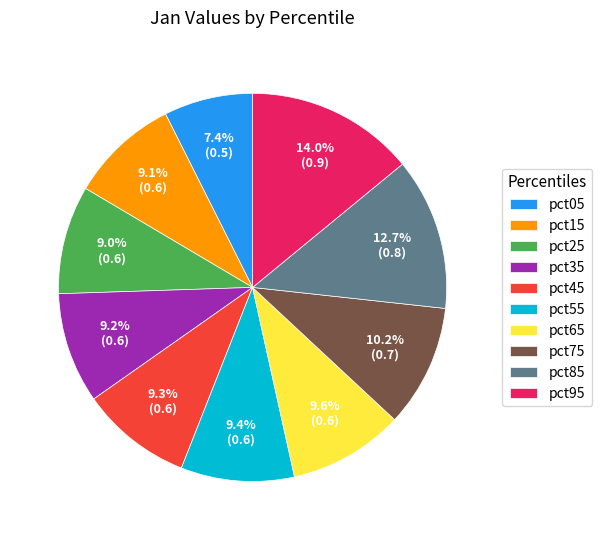

Is pct25 the majority of the pie?

No